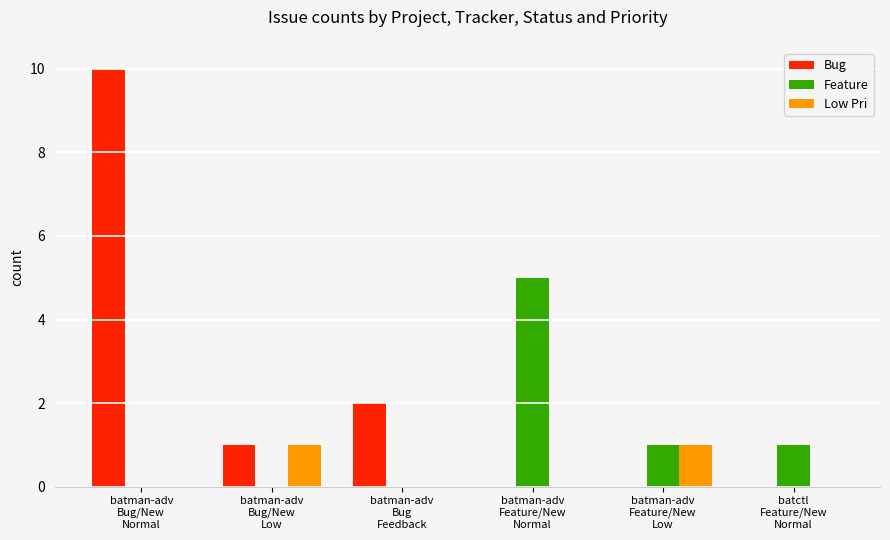

How many Feature values are between 0 and 1?

5